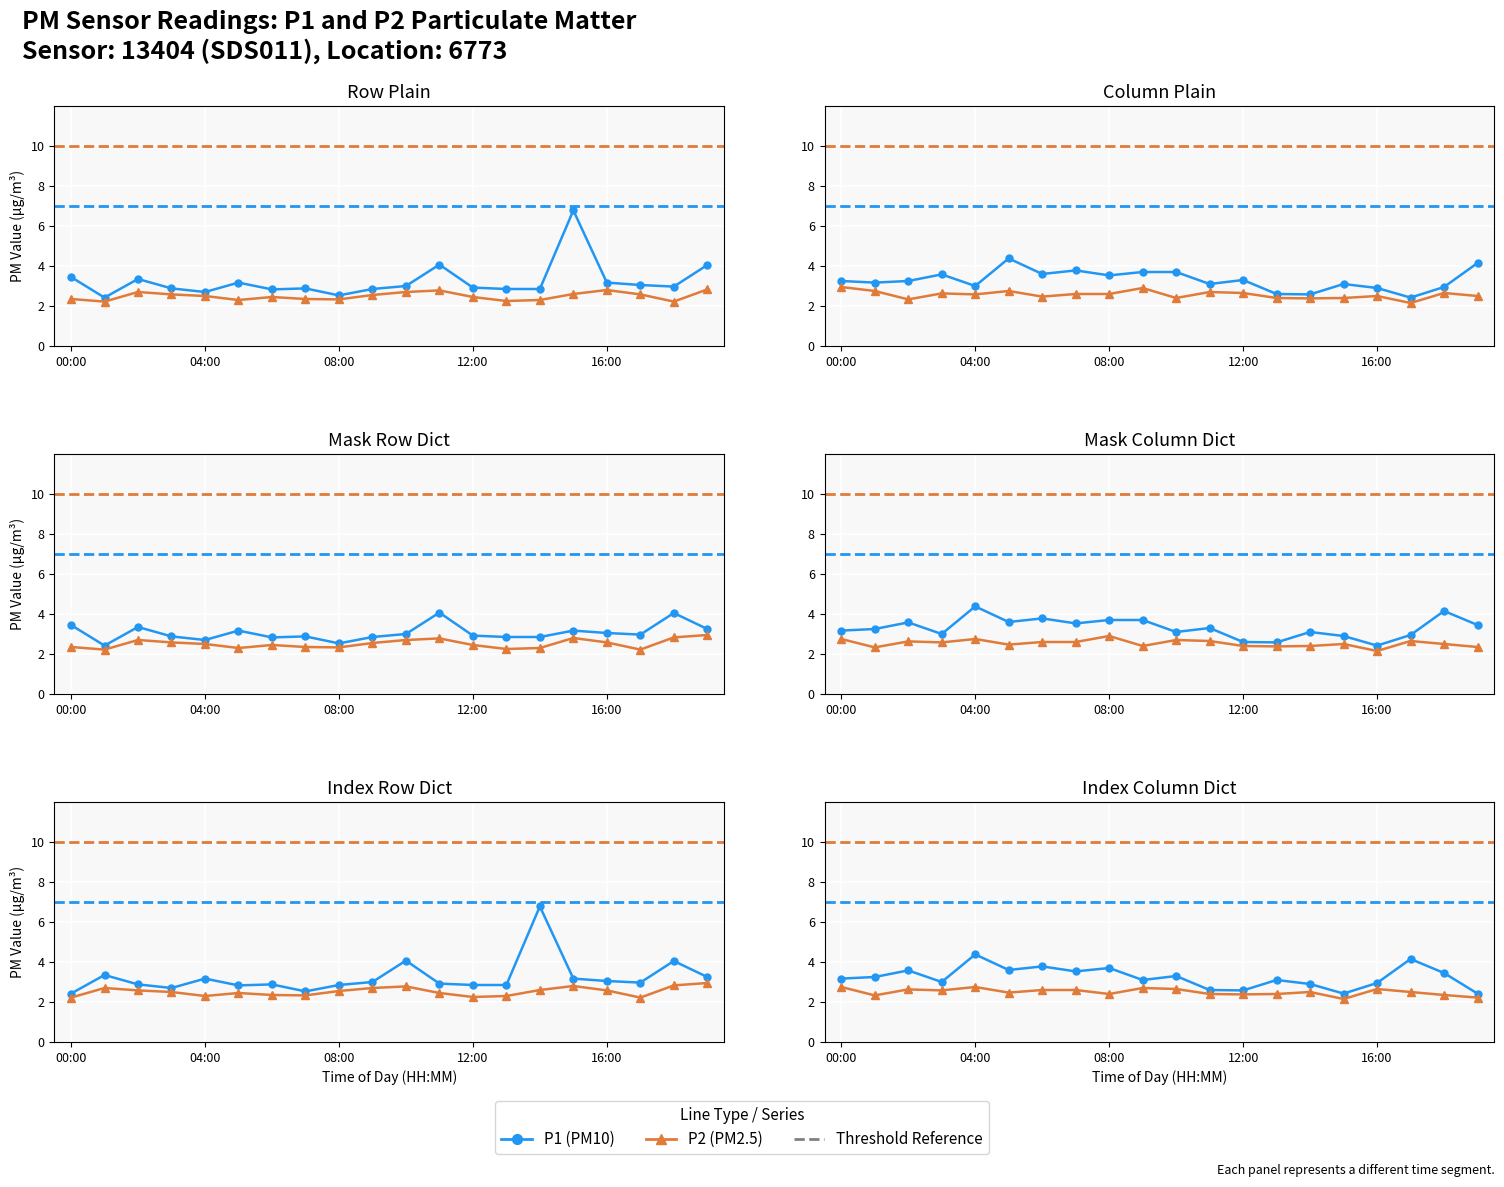

True or false: P2 (PM2.5) and P1 (PM10) intersect in this chart.

False